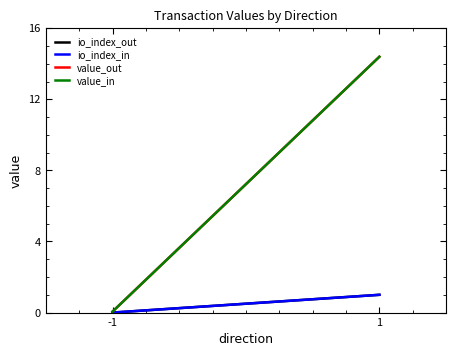

What is the sum of the value_out values at 1 and -1?

14.5